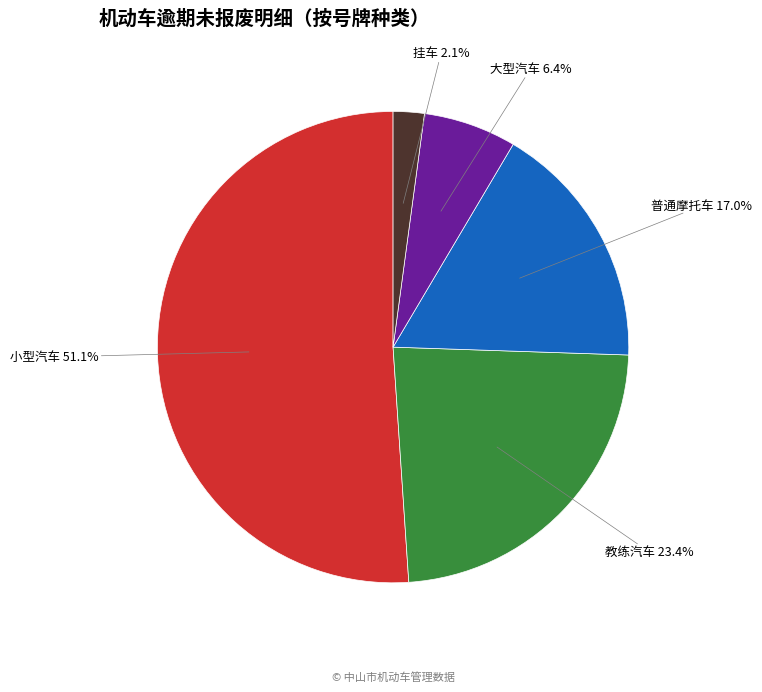

Does any single category account for the majority?

Yes